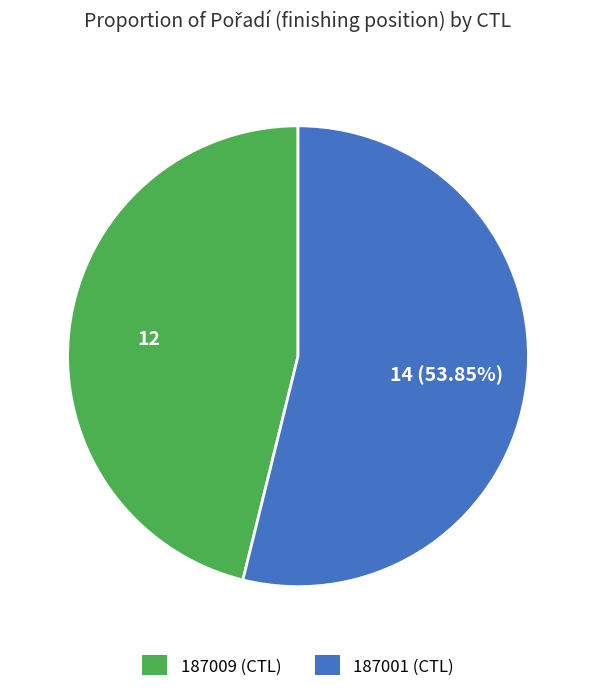

Rank the categories by value from highest to lowest.

187001, 187009